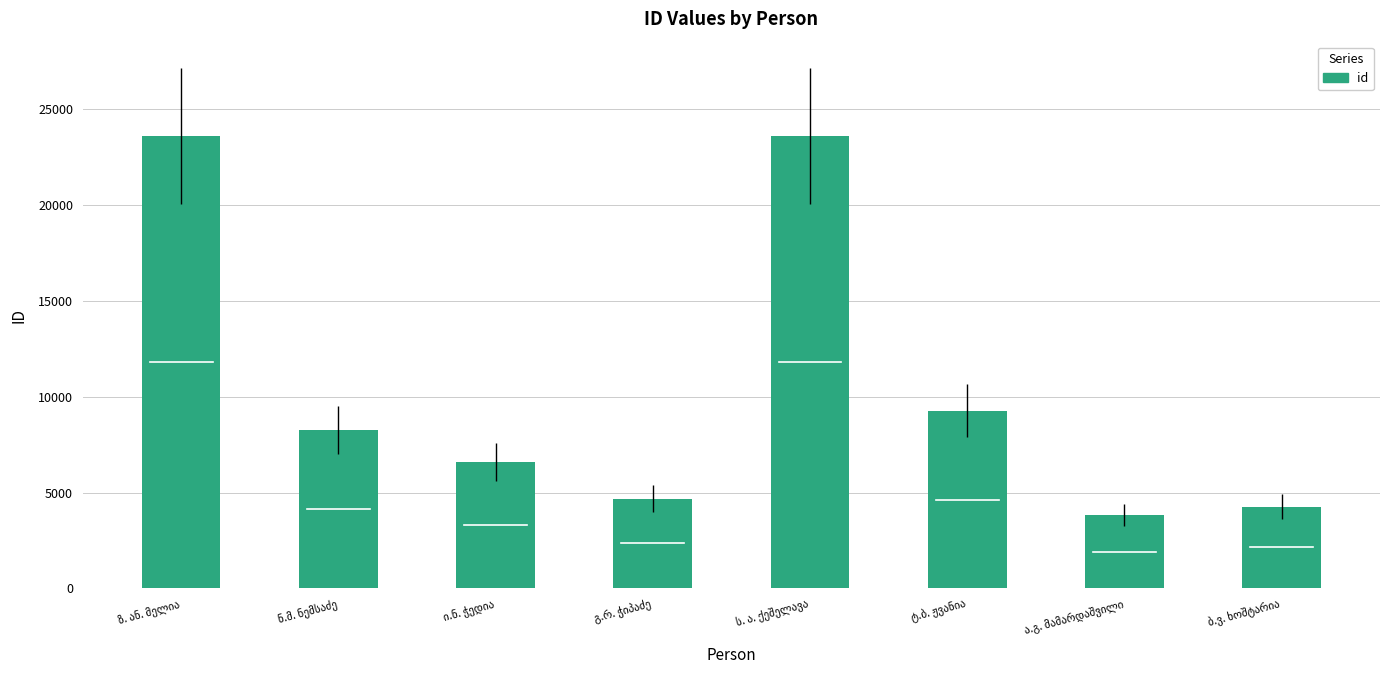

What is the minimum value shown in the chart?

3820